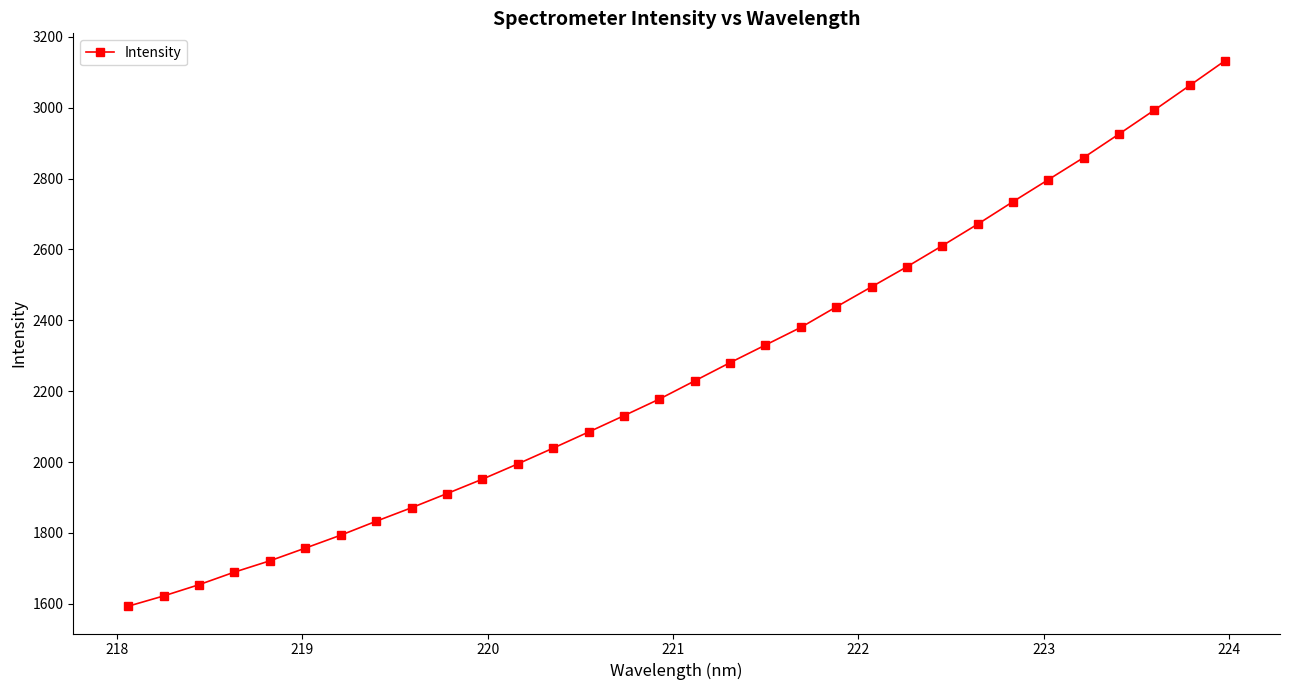

What is the value of the 4th point from the left?

1689.6